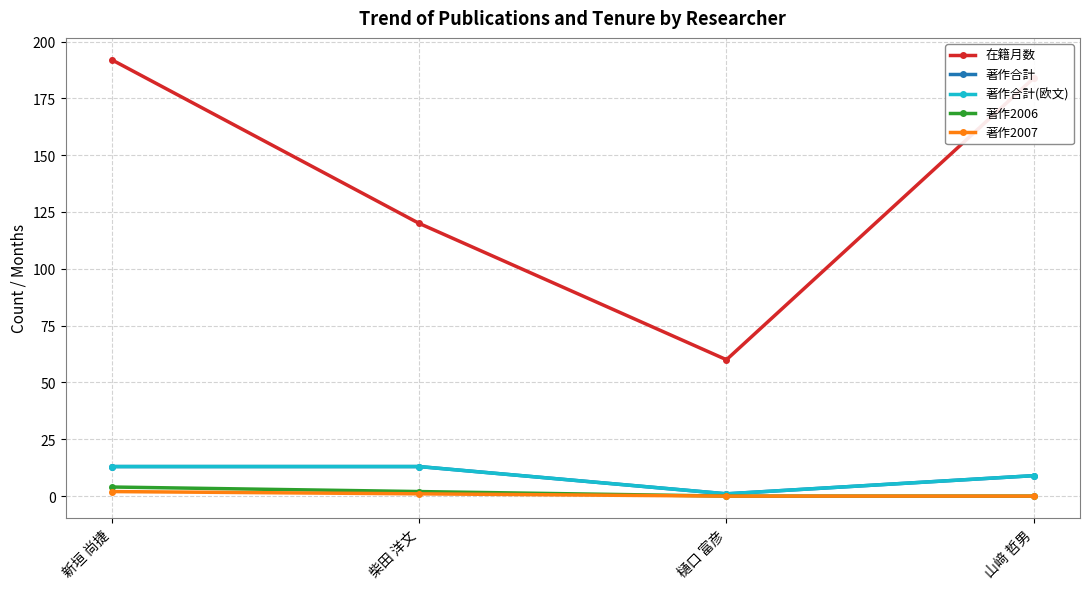

Which series has the widest spread of values?

在籍月数